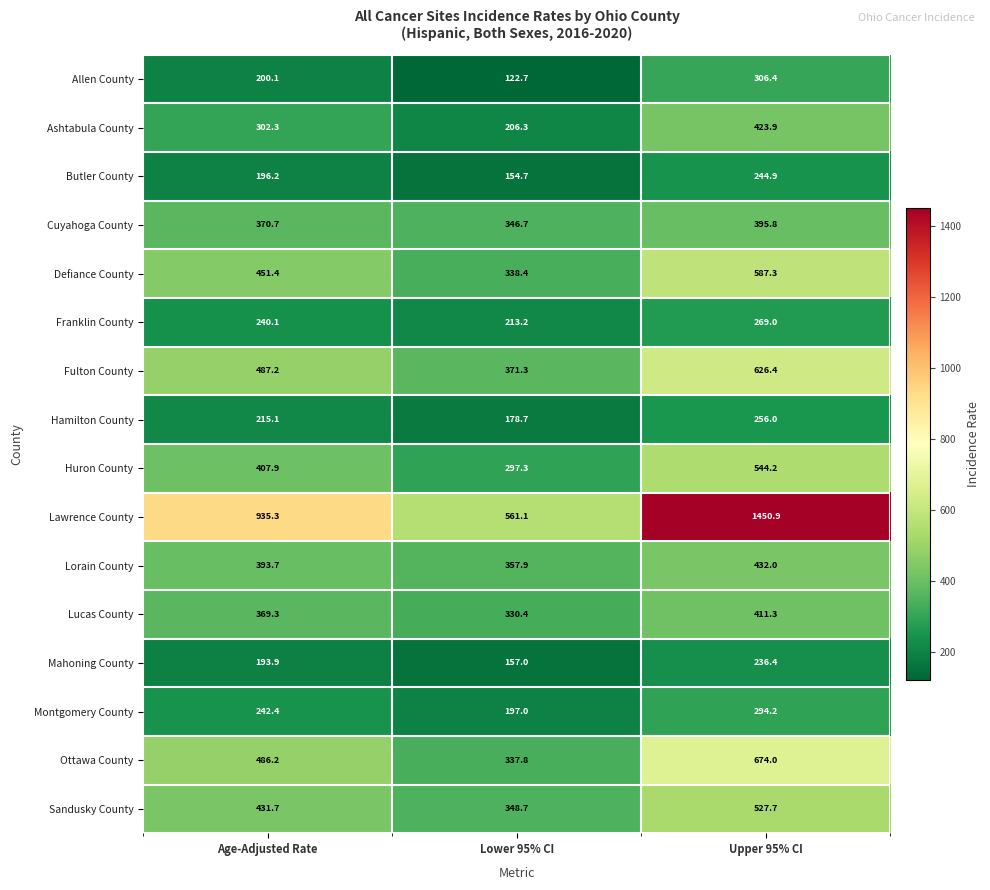

What value does the Lucas County series have at Lower 95% CI?

330.4